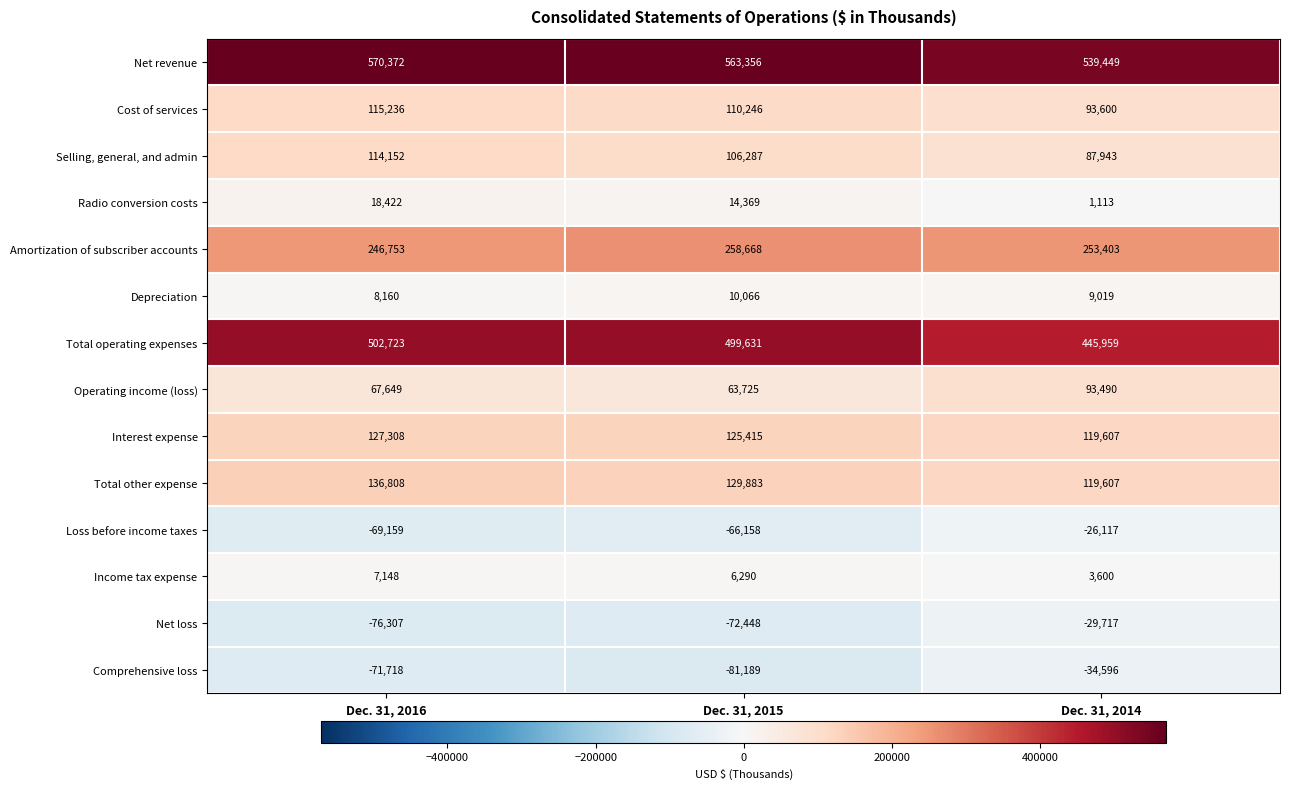

How many Amortization of subscriber accounts values are between 246753 and 258668?

3